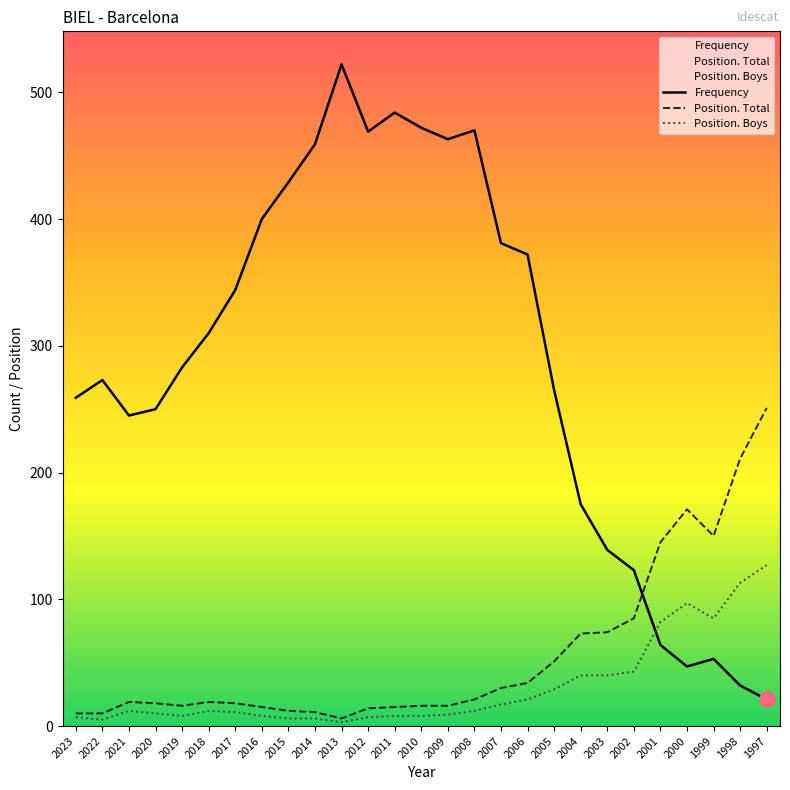

Is the value of Position. Total at 2015 greater than the value of Frequency at 2021?

No